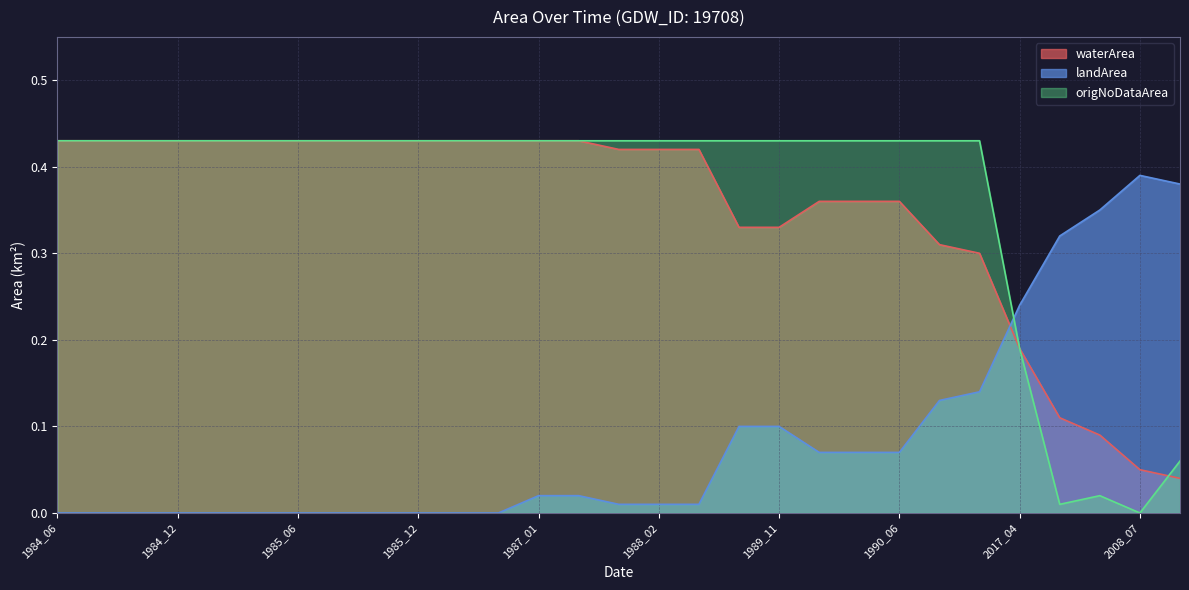

What is the maximum value shown in the chart?

0.4